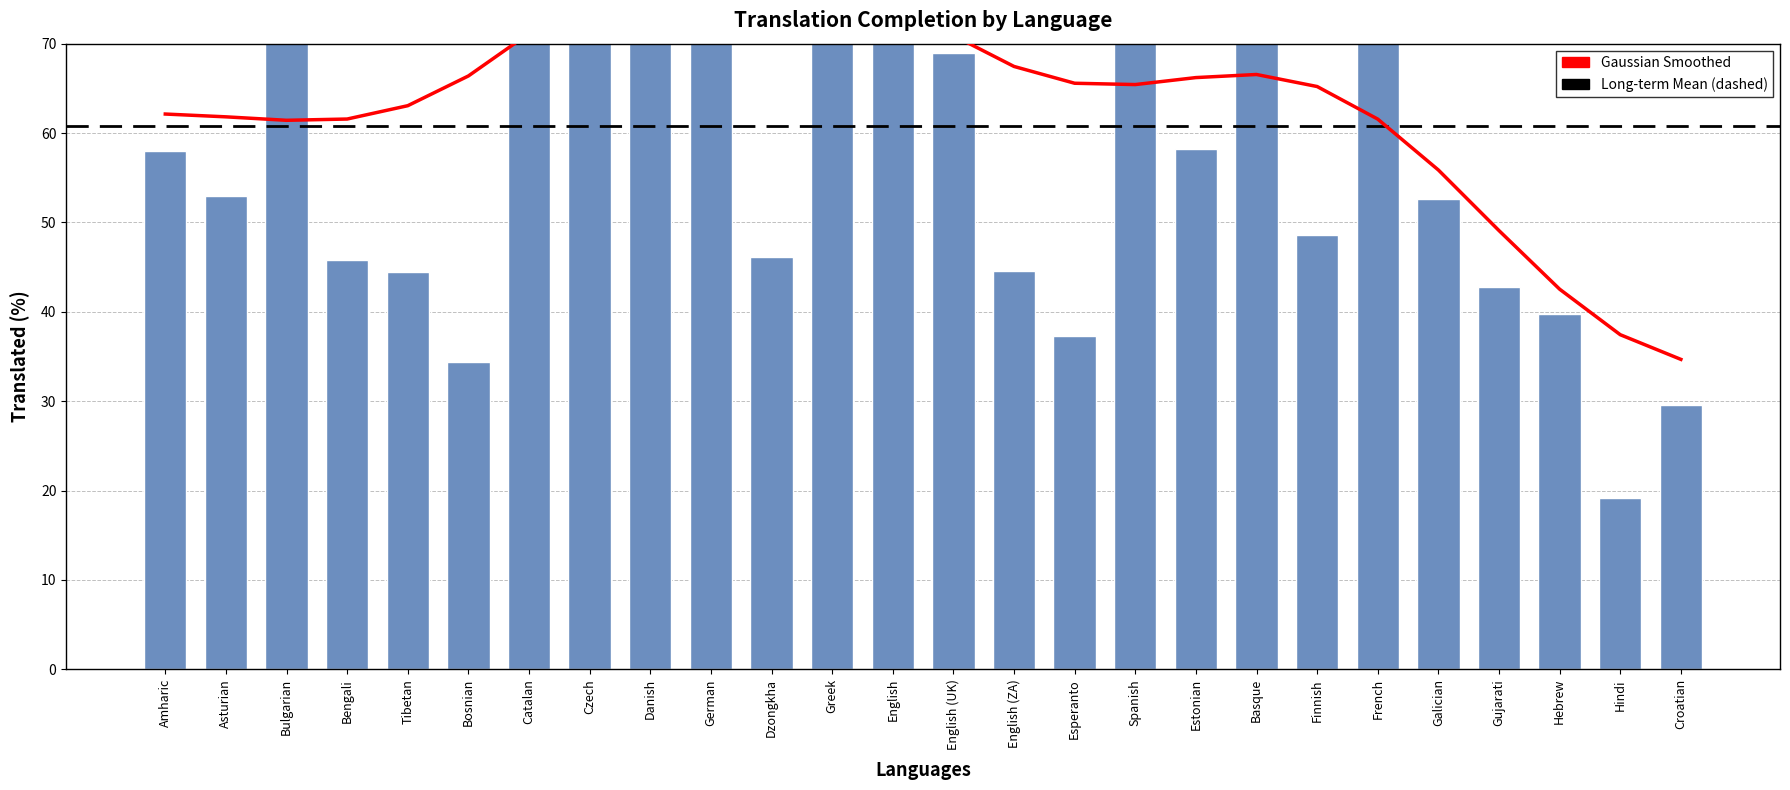

Where does the data first go above 58?

Bulgarian